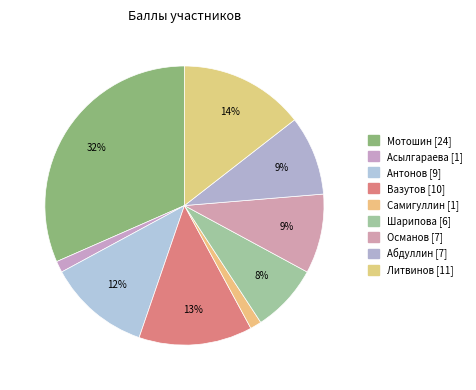

What percentage is the Антонов slice, to the nearest percent?

12%